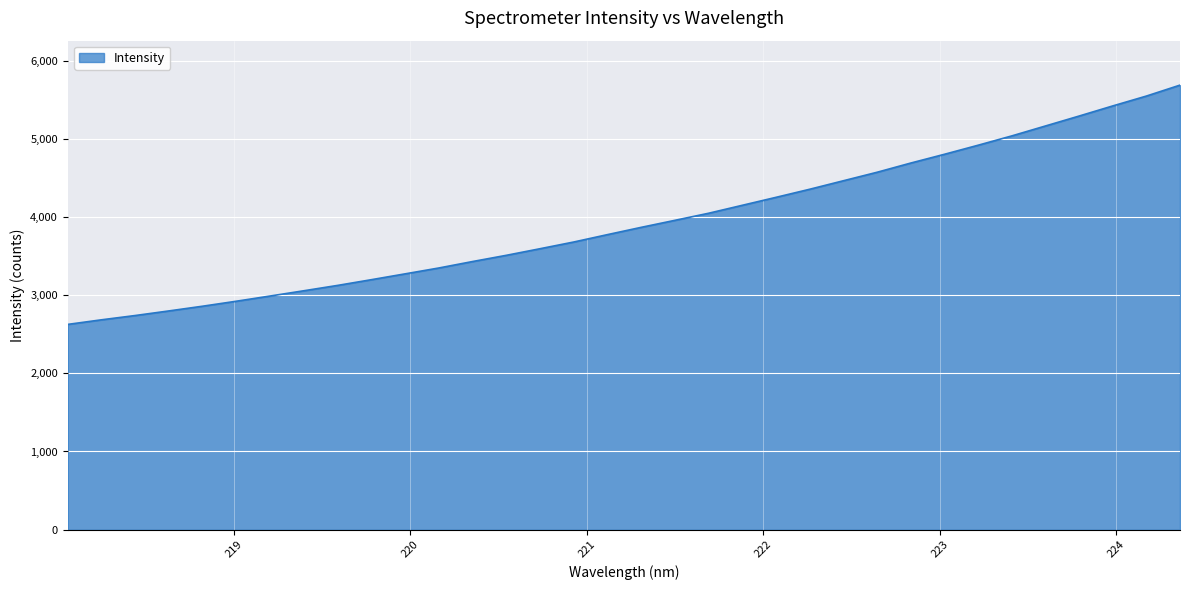

What is the minimum value shown in the chart?

2625.5